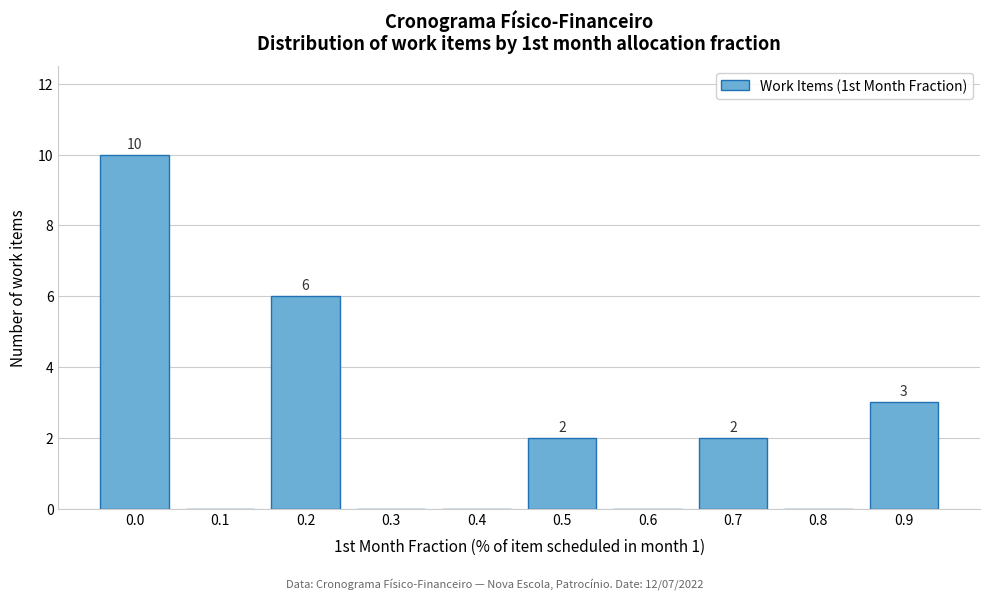

Reading left to right, list all the values displayed in this chart.

0.0=10	0.1=0	0.2=6	0.3=0	0.4=0	0.5=2	0.6=0	0.7=2	0.8=0	0.9=3